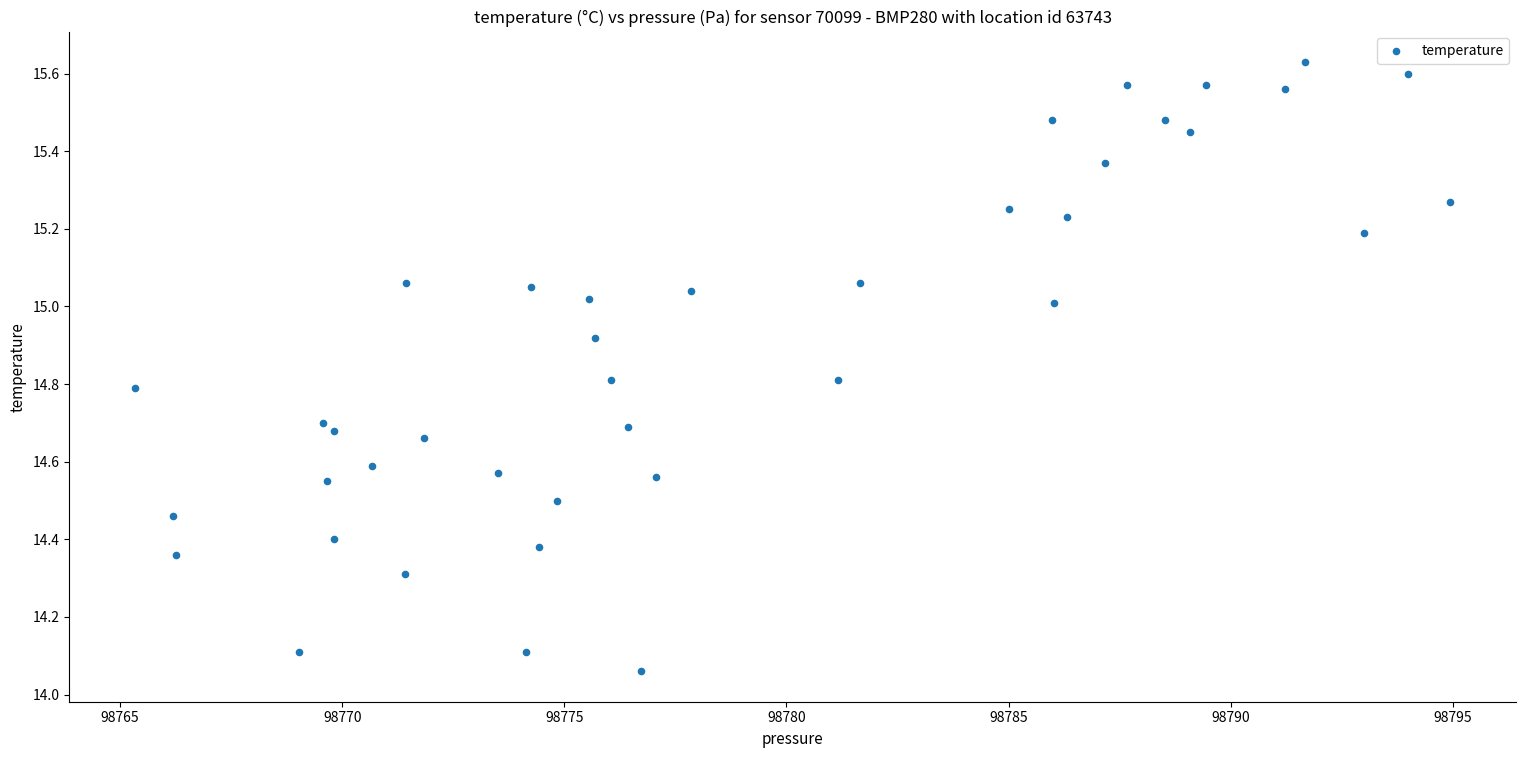

What is the range of X values (max minus min)?

29.6